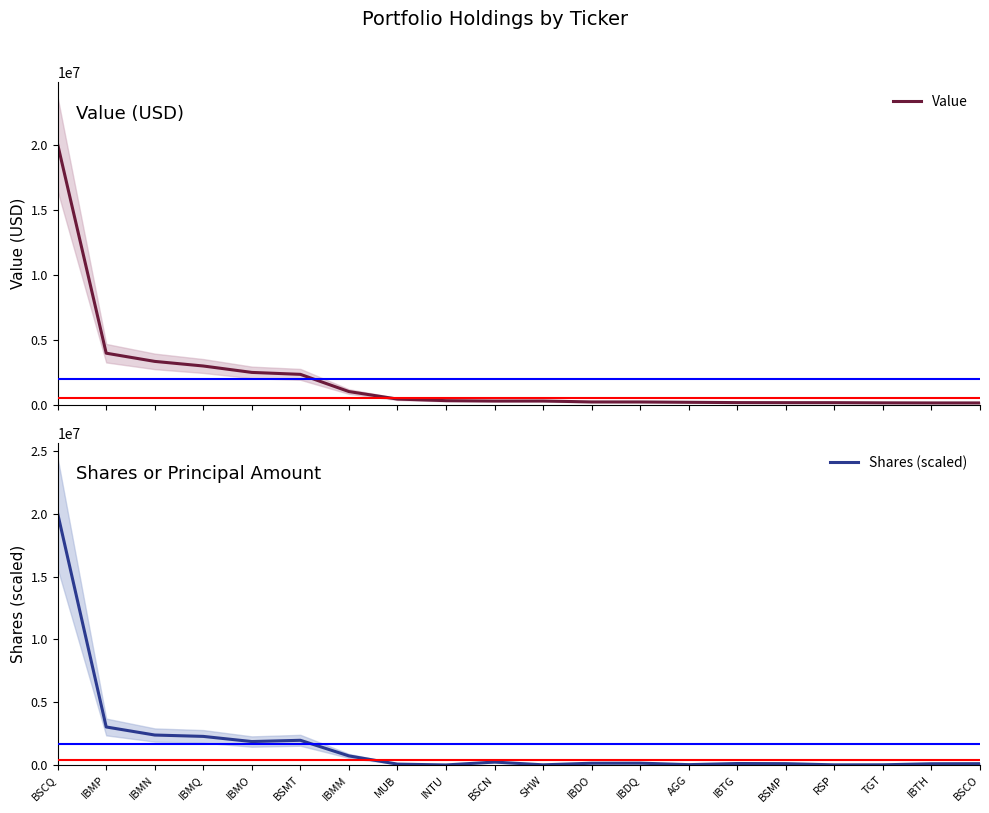

True or false: Shares (scaled) has more than 0 points higher than both neighbors.

True